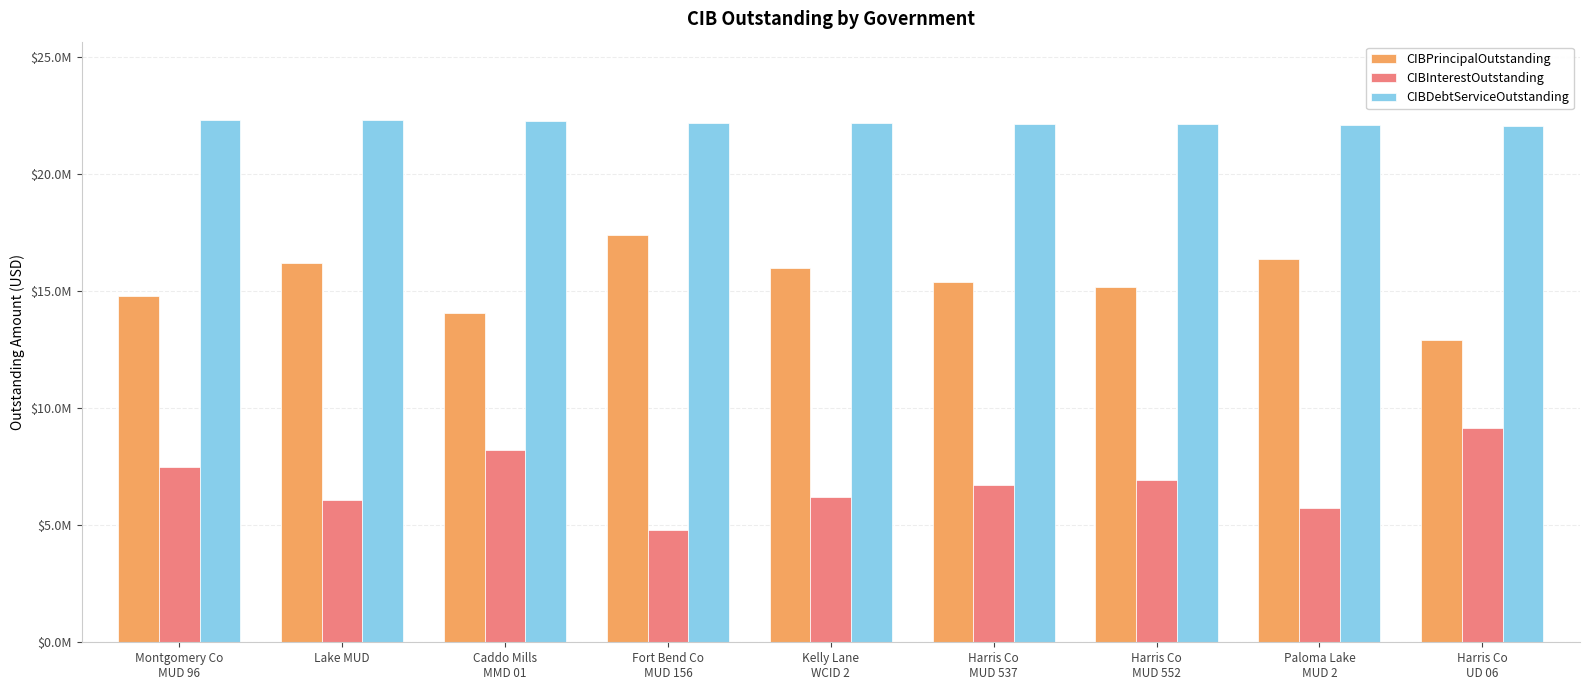

Does the chart contain stacked bars?

No